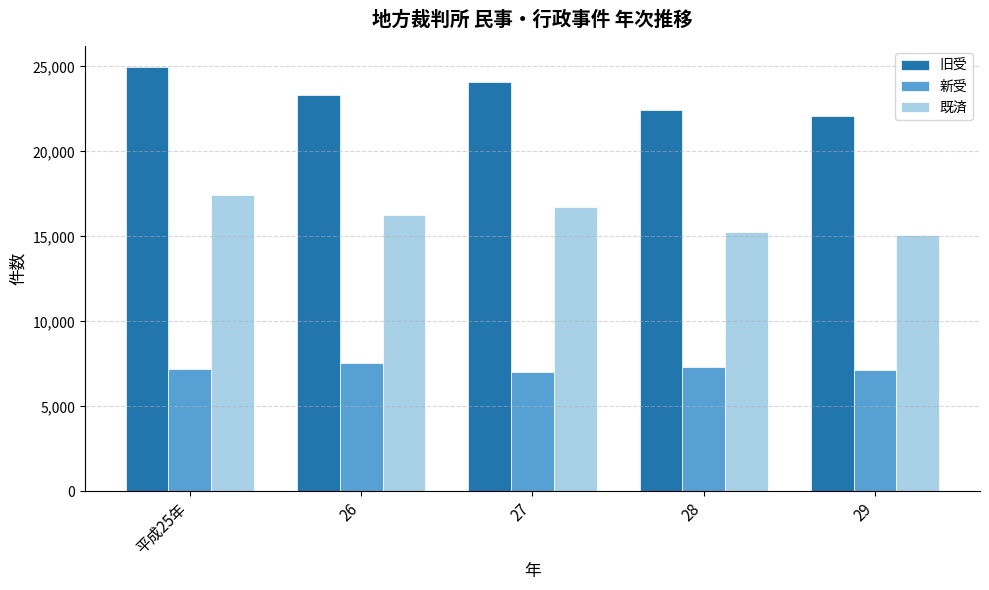

At how many categories does at least one series exceed 8839?

5